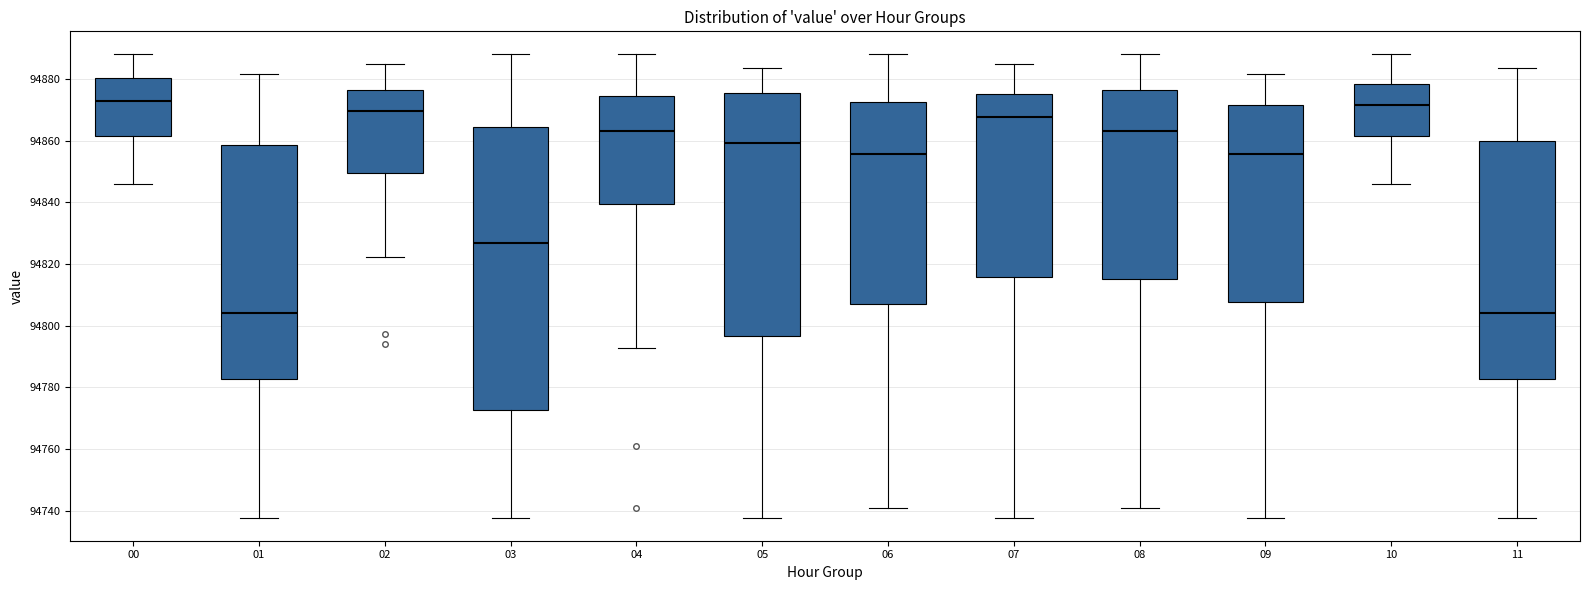

Reading left to right, read every box against the y-axis: the position of its median line, the range the box covers, and the ends of its whiskers. The values are not printed on the chart, so give them approximately, as read against the axis.

00: median 94872, box 94862 to 94880, whiskers 94846 to 94888
01: median 94804, box 94782 to 94858, whiskers 94738 to 94882
02: median 94870, box 94850 to 94876, whiskers 94822 to 94884
03: median 94826, box 94772 to 94864, whiskers 94738 to 94888
04: median 94864, box 94840 to 94874, whiskers 94792 to 94888
05: median 94860, box 94796 to 94876, whiskers 94738 to 94884
06: median 94856, box 94806 to 94872, whiskers 94740 to 94888
07: median 94868, box 94816 to 94876, whiskers 94738 to 94884
08: median 94864, box 94816 to 94876, whiskers 94740 to 94888
09: median 94856, box 94808 to 94872, whiskers 94738 to 94882
10: median 94872, box 94862 to 94878, whiskers 94846 to 94888
11: median 94804, box 94782 to 94860, whiskers 94738 to 94884